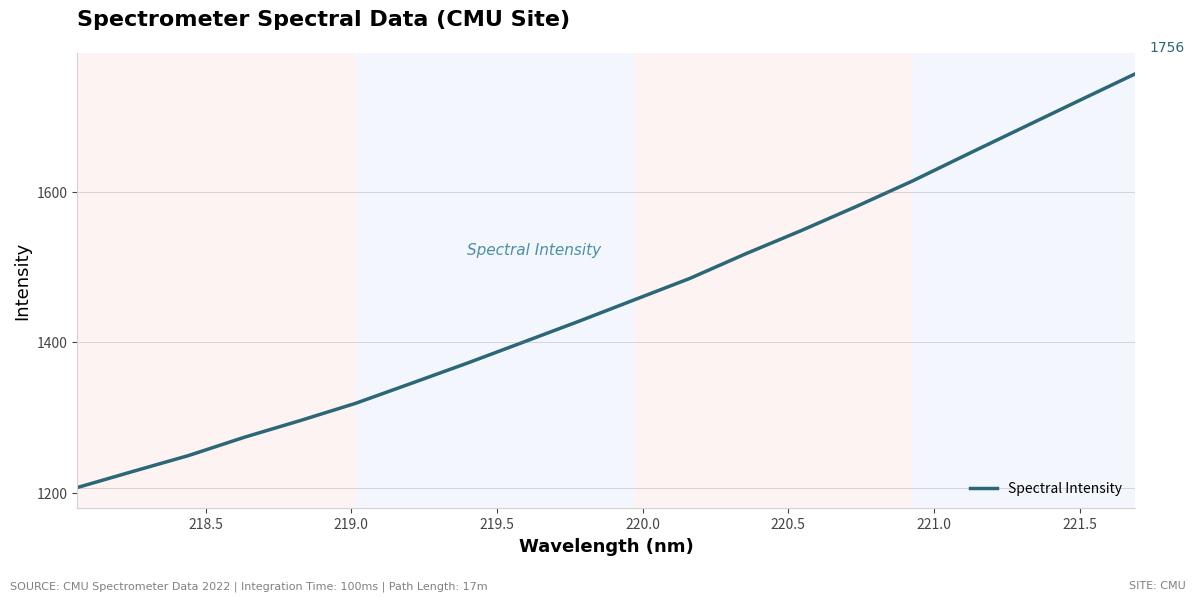

What is the smallest value displayed?

1207.0